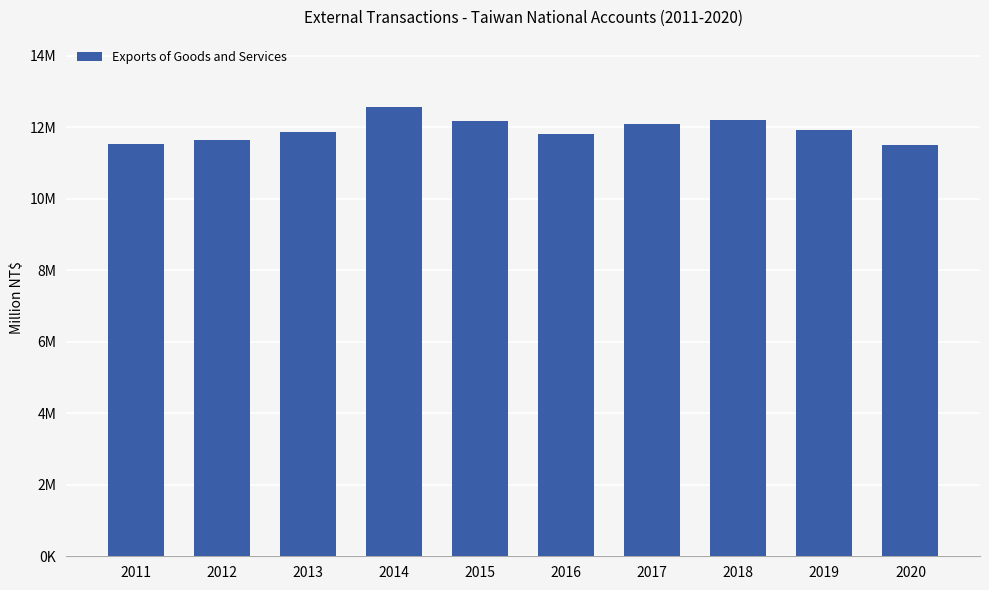

List the labels in order of value, smallest first.

2020, 2011, 2012, 2016, 2013, 2019, 2017, 2015, 2018, 2014